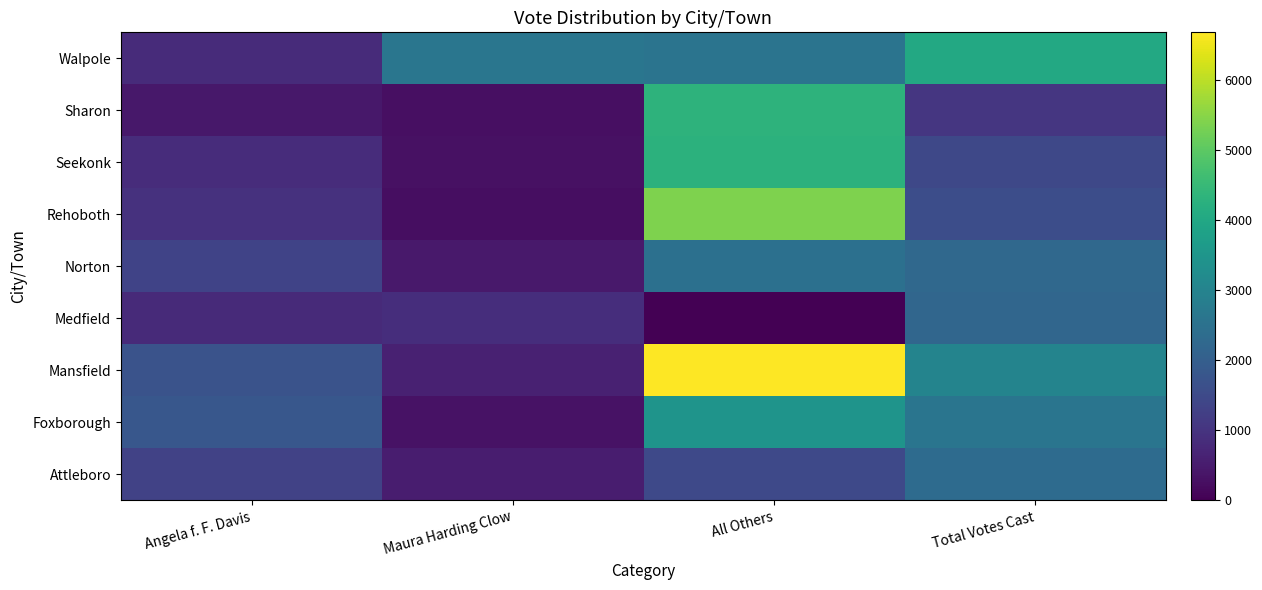

Which has a higher value, Maura Harding Clow or All Others?

All Others